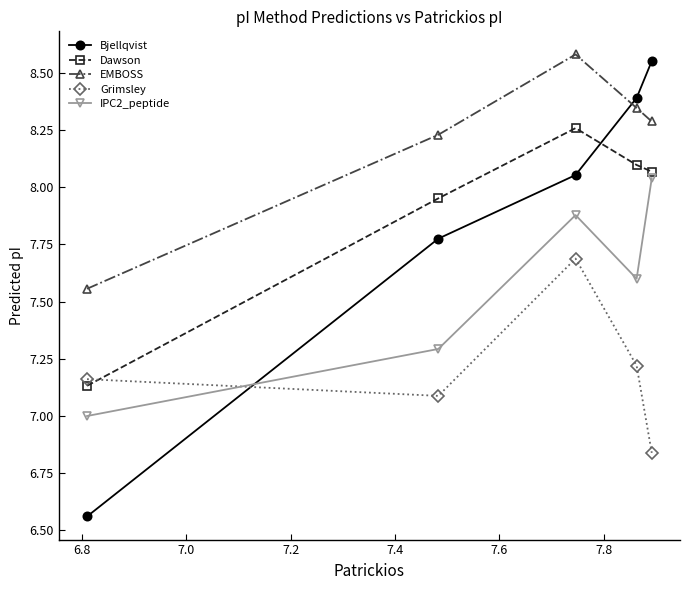

What is the difference between the maximum and minimum values in the EMBOSS series?

1.0